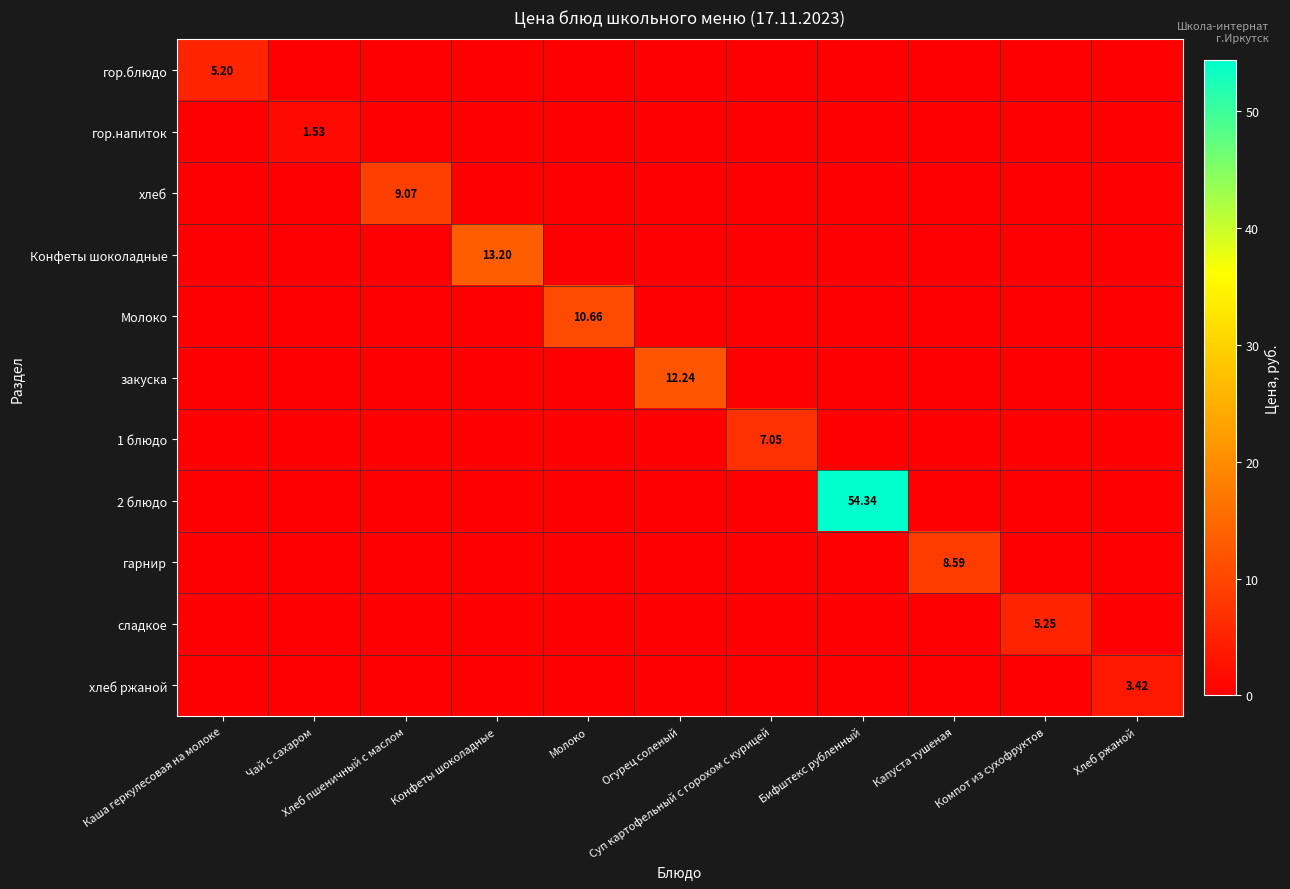

What is the difference between the highest and lowest values at Каша геркулесовая на молоке?

5.2